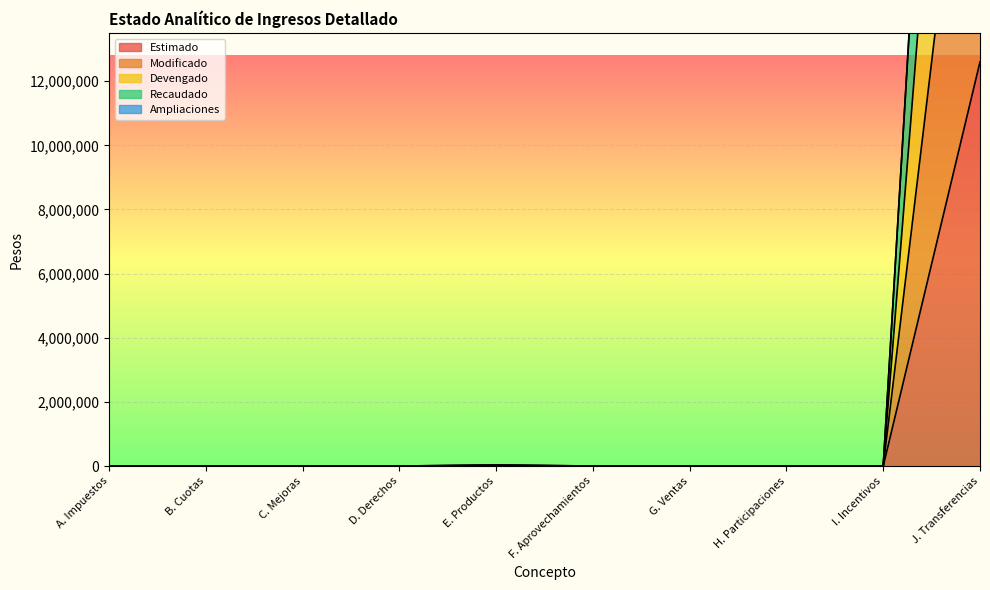

What is the greatest value displayed?

50400728.0